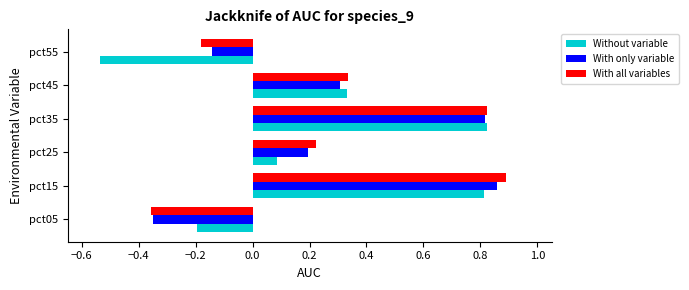

At which category is the sum across all series the highest?

pct15